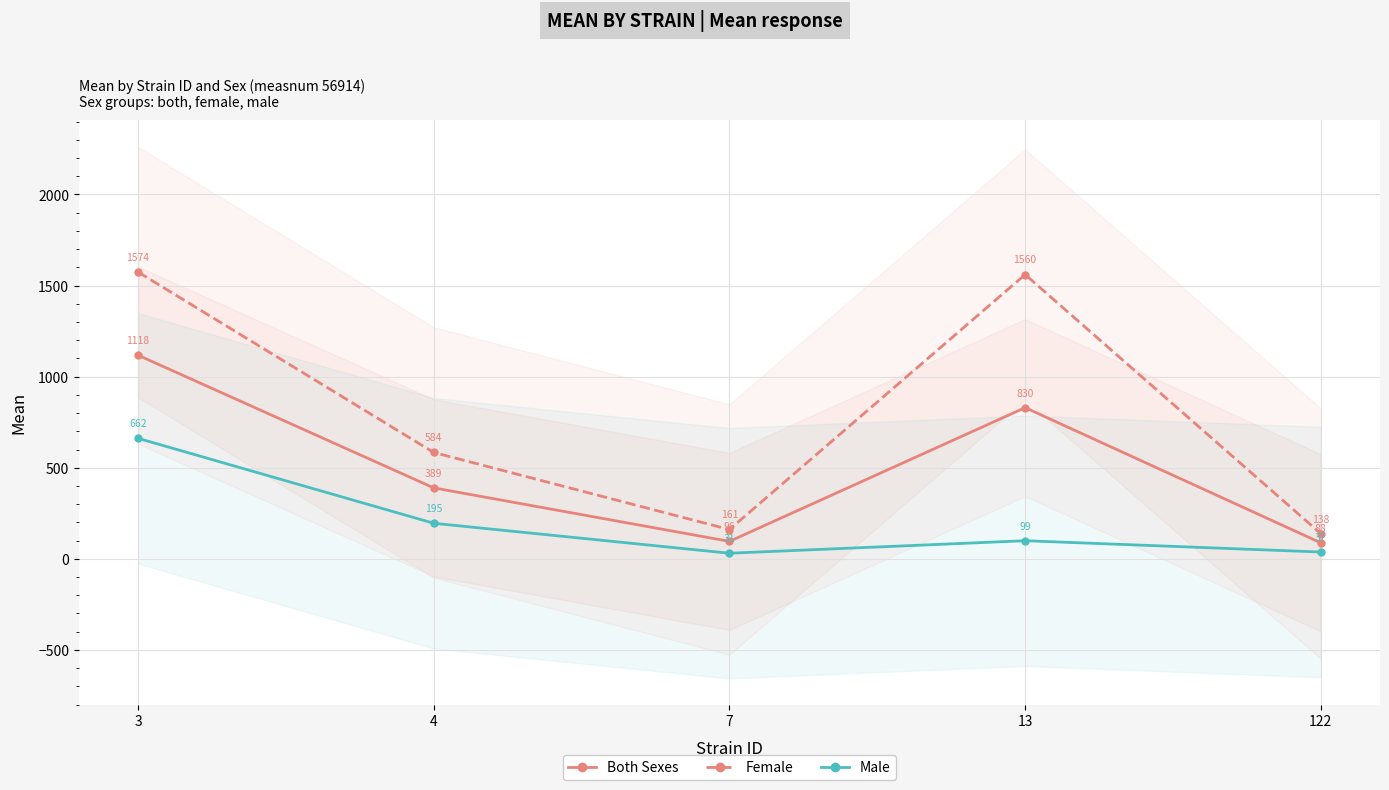

Rank the categories by Male value from lowest to highest.

7, 122, 13, 4, 3